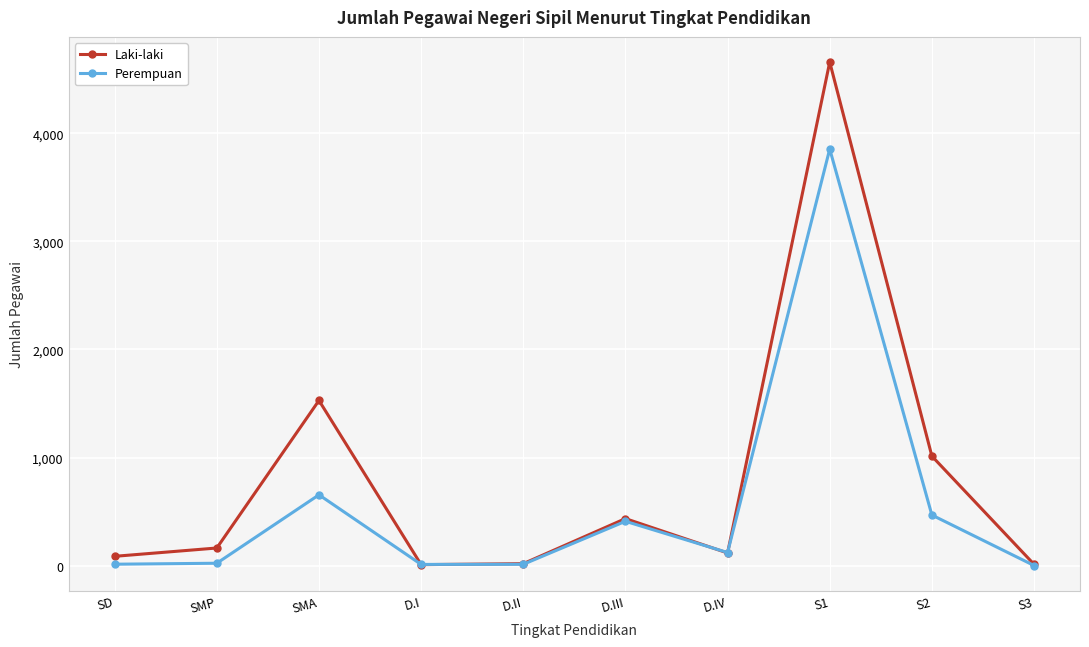

Between which two adjacent categories do Perempuan and Laki-laki first intersect?

SMA and D.I